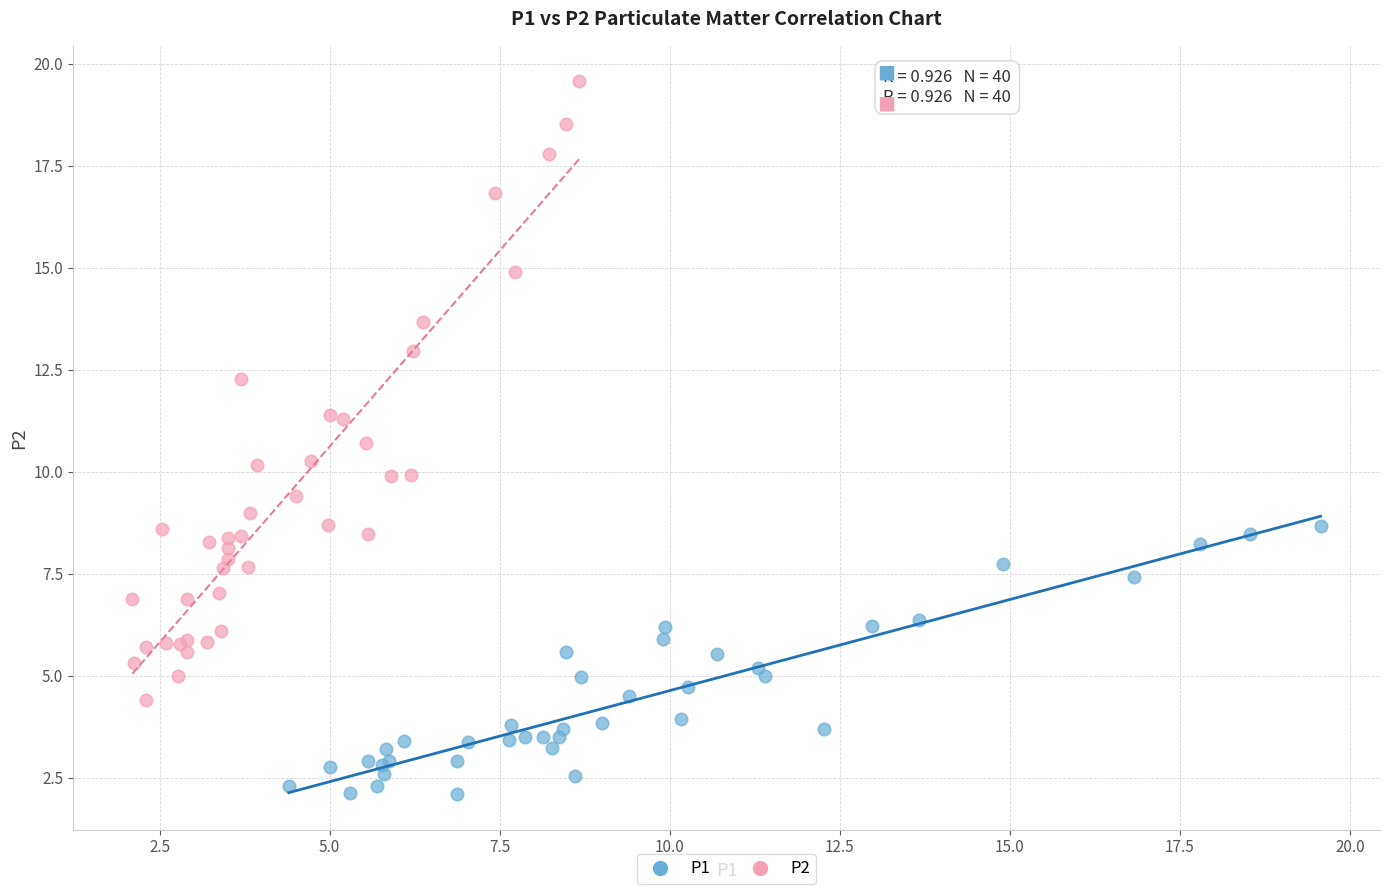

What are all the series names shown in the legend?

P1, P2